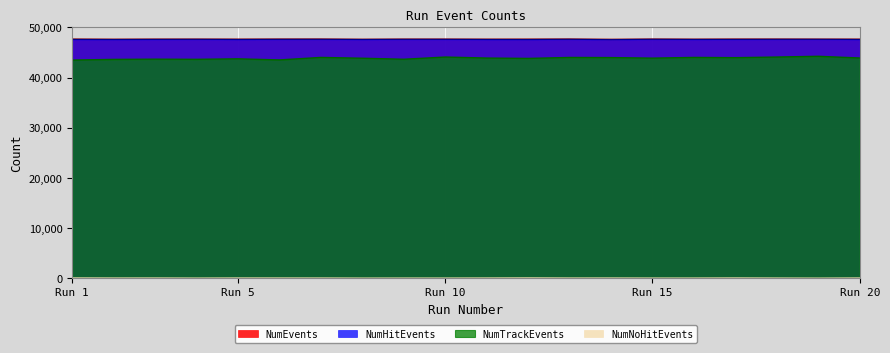

The NumHitEvents series shows 47631 at 18. True or false?

True